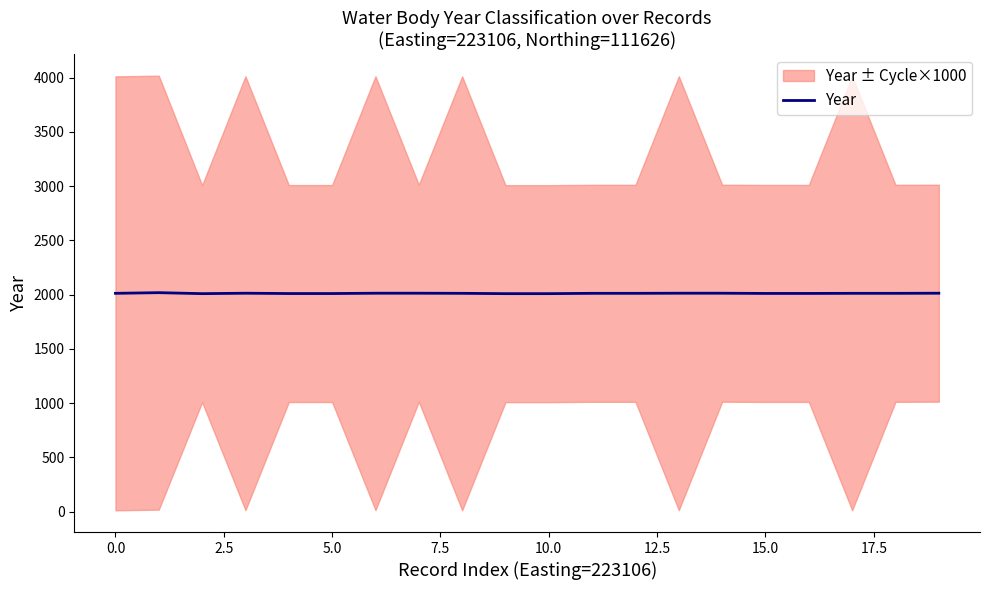

How many values exceed 2013?

7